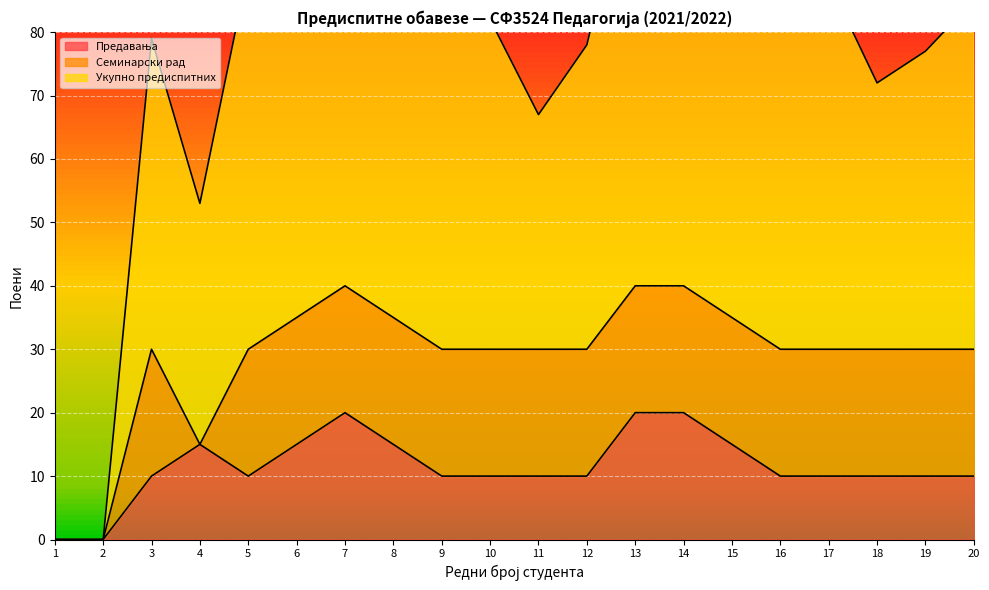

True or false: Предавања and Укупно предиспитних cross at least once.

False